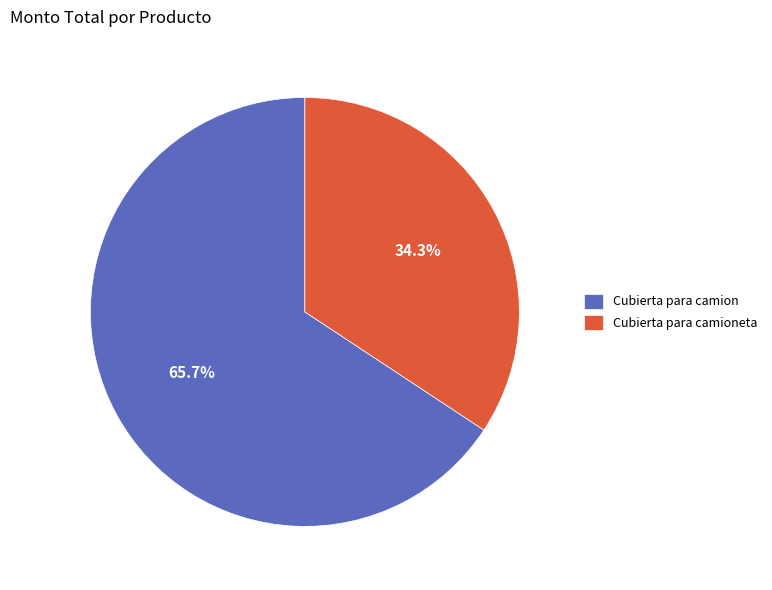

How many slices are in this pie chart?

2